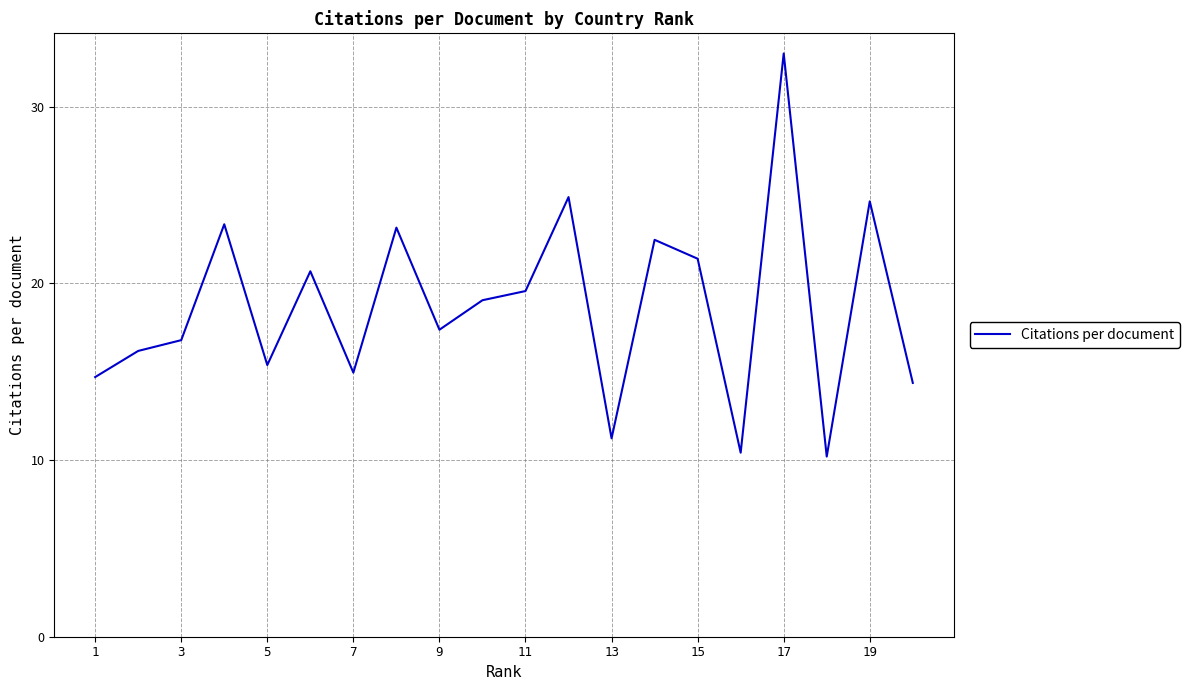

What is the maximum value shown in the chart?

33.0